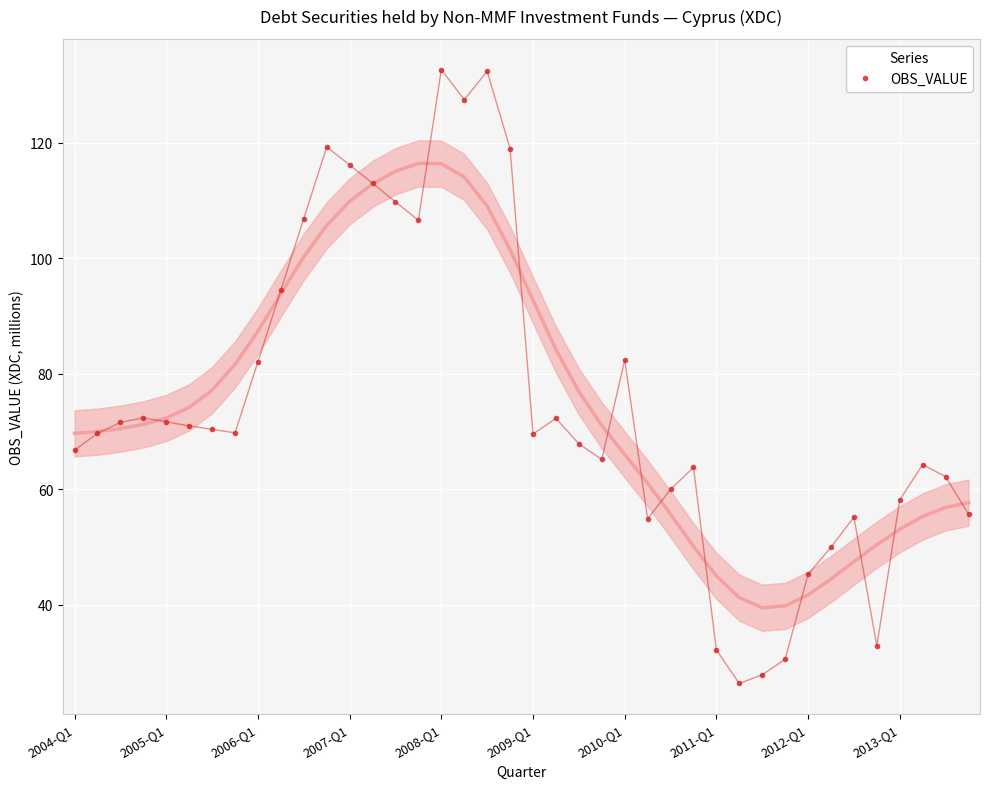

How many lines are shown in the chart?

1